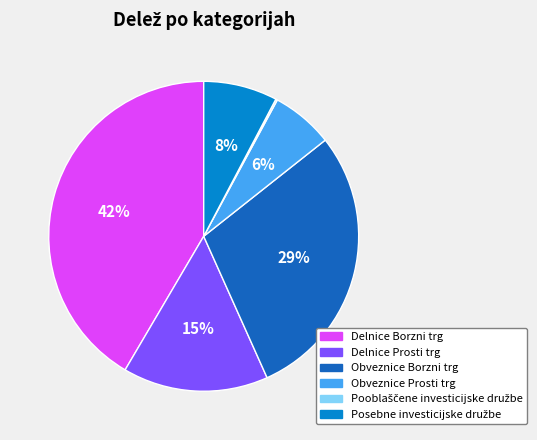

Combined, do Obveznice Borzni trg and Delnice Borzni trg account for over 50%?

Yes